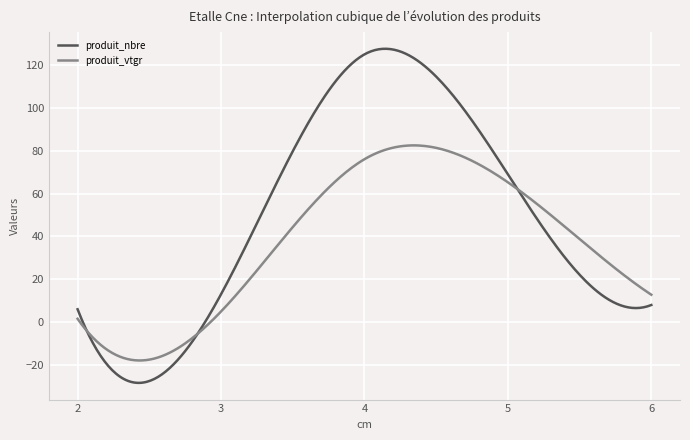

Which series has the largest range (max minus min)?

produit_nbre